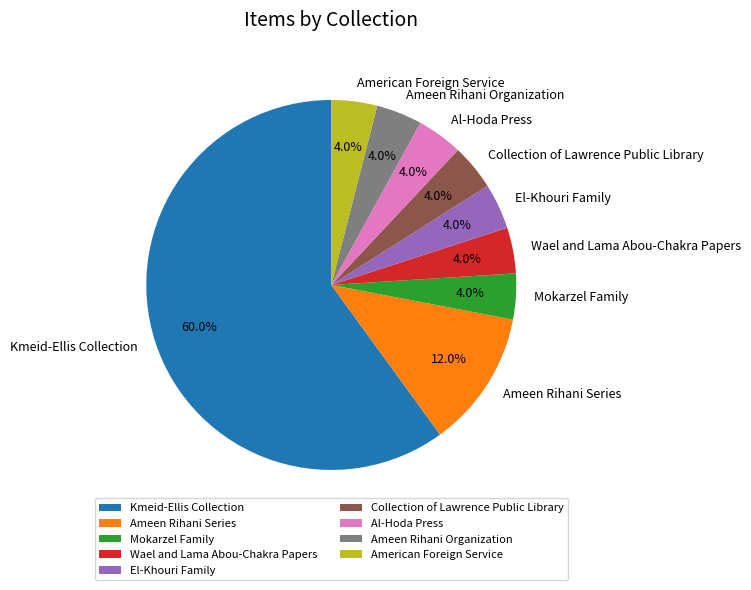

Combined, do American Foreign Service and Ameen Rihani Organization account for over 50%?

No